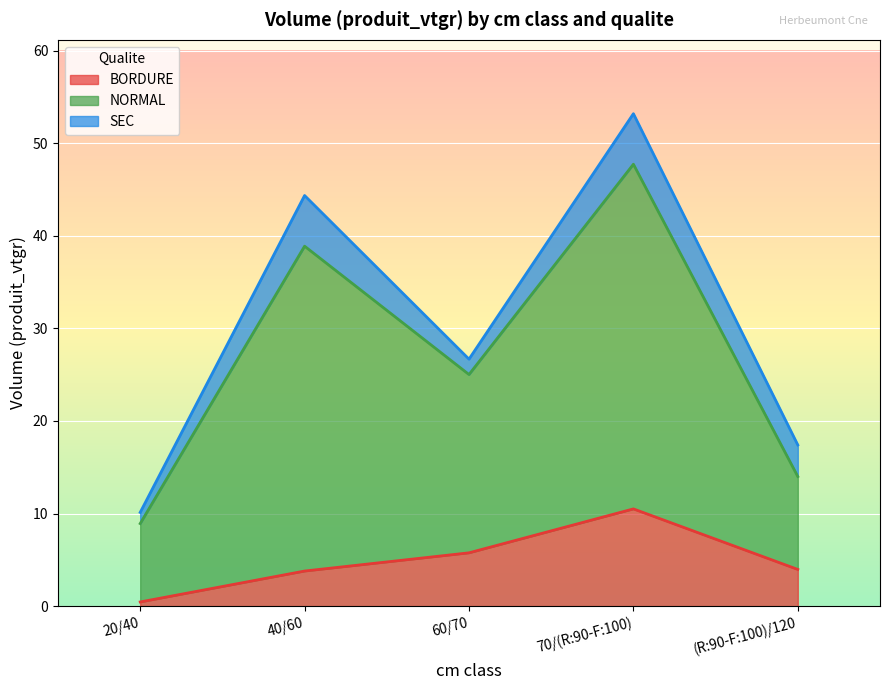

Which series changed the most between 60/70 and (R:90-F:100)/120?

NORMAL